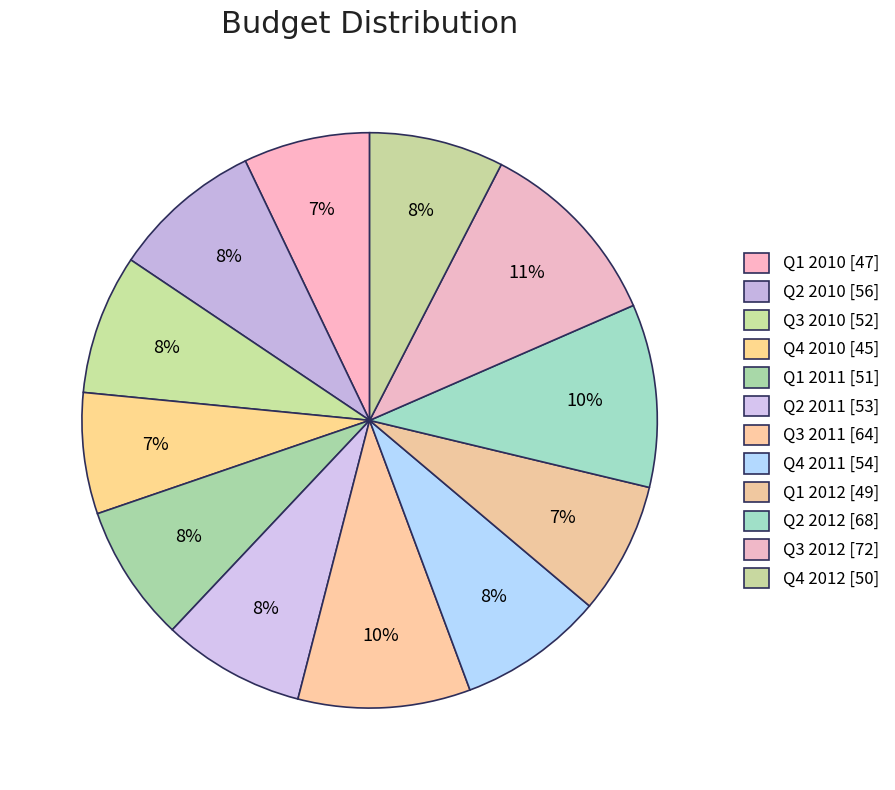

How many segments does this pie chart have?

12